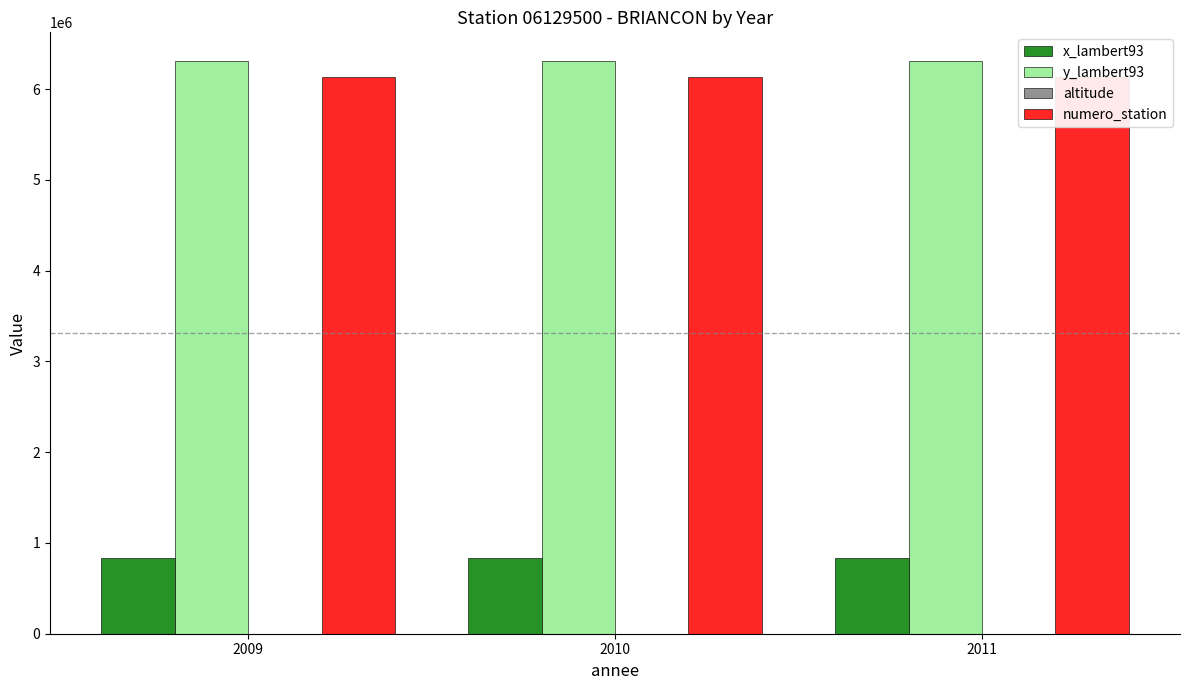

True or false: altitude has a value of 10 at 2009.

True